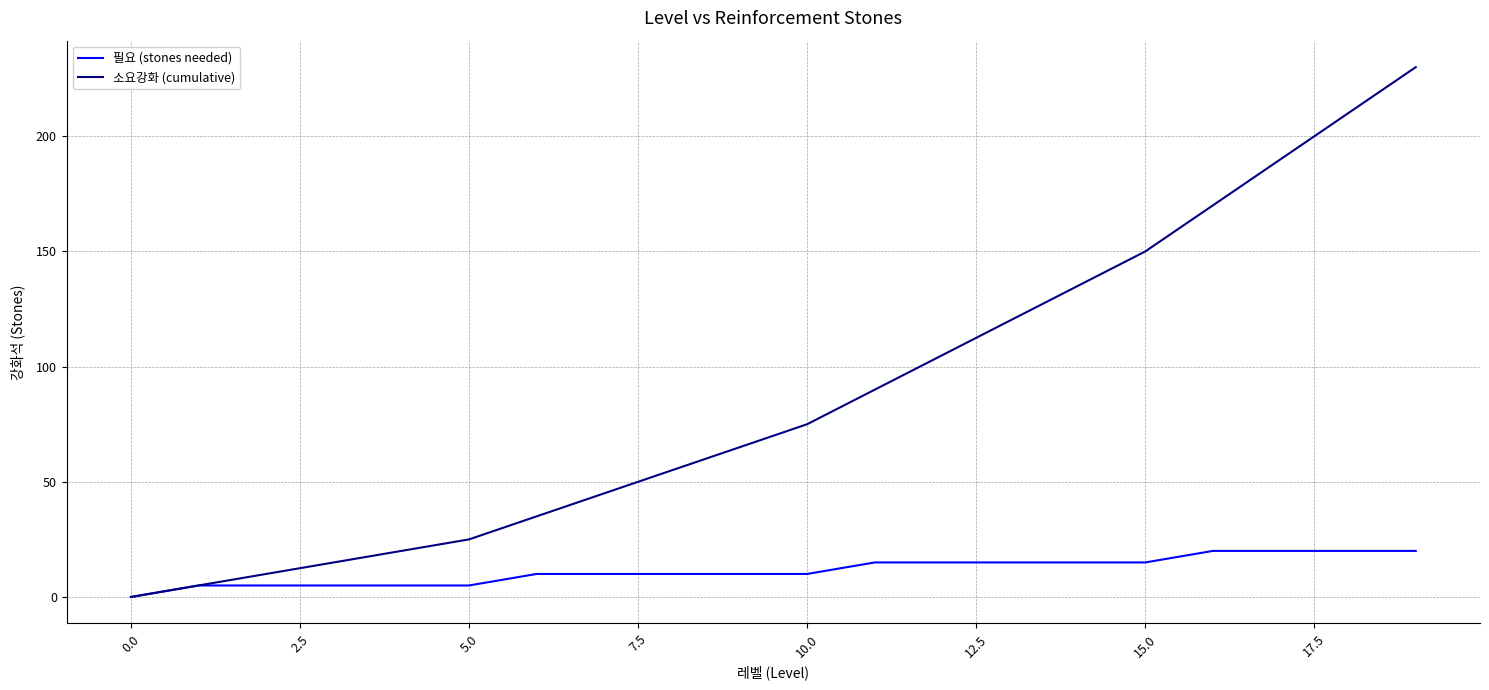

Which series has the largest range (max minus min)?

소요강화 (cumulative)